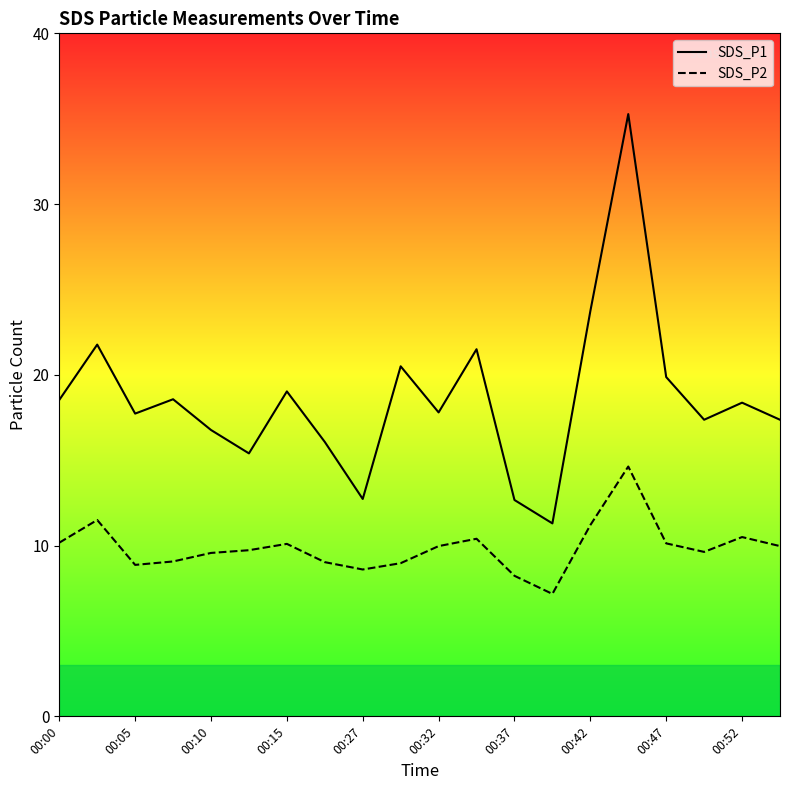

What is the value of the SDS_P1 point at the 8th from the left?

16.1